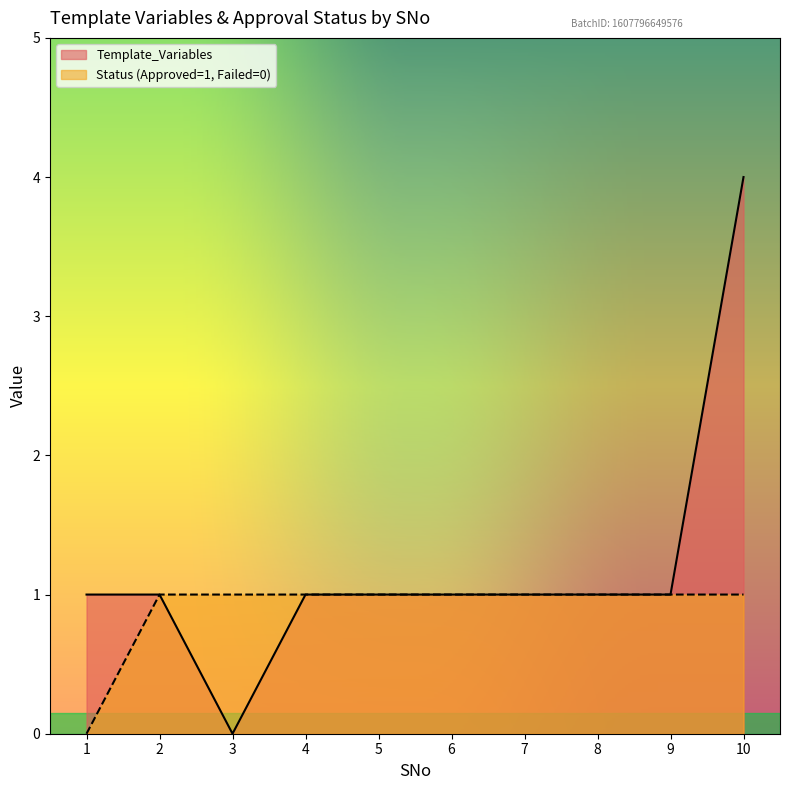

Which series has the largest total across all categories?

Template_Variables